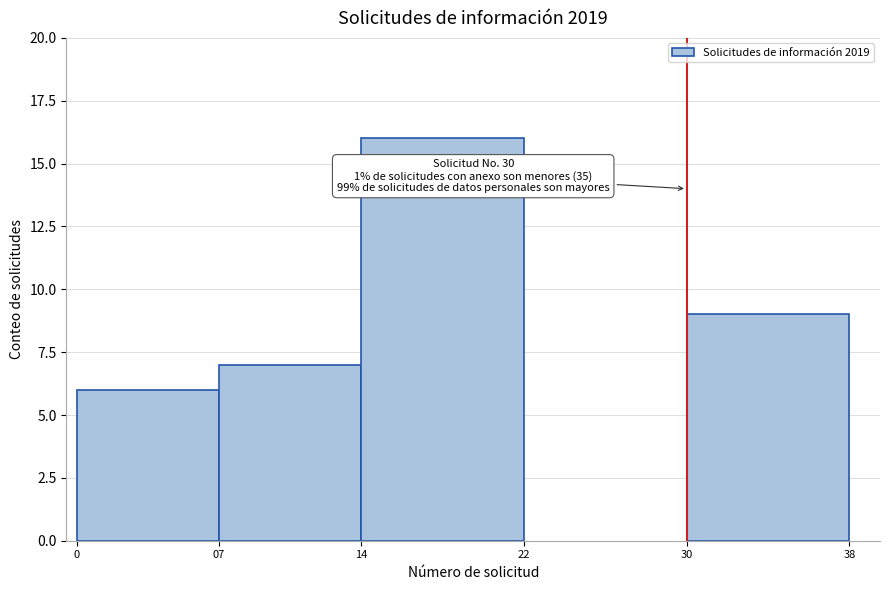

Reading right to left, list all the values displayed in this chart.

9	16	7	6